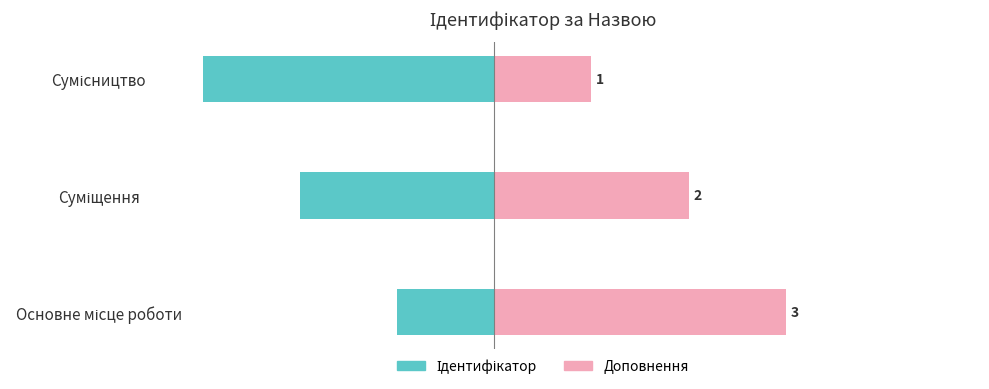

What is the spread (max minus min) of values at Сумісництво?

4